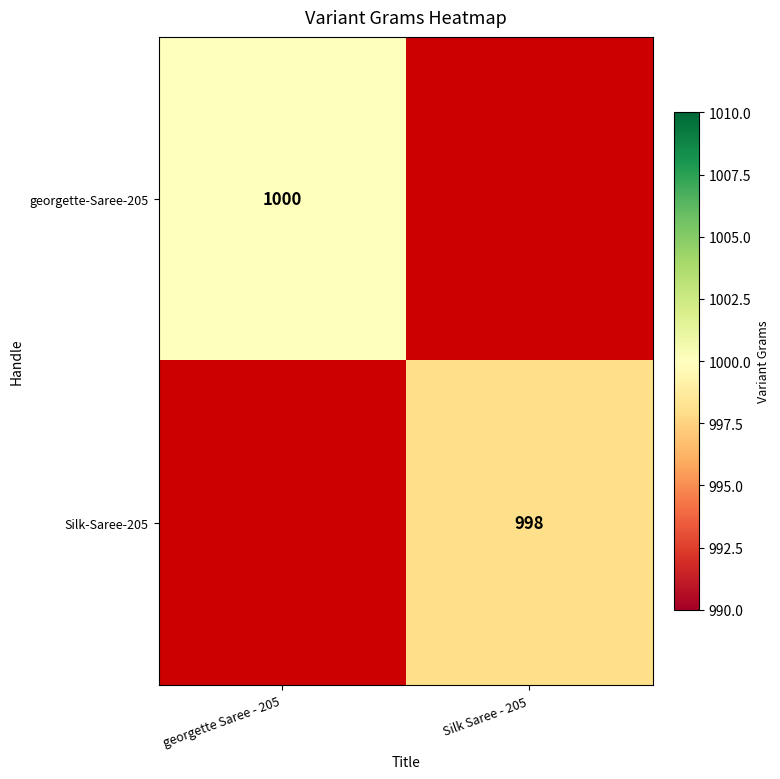

Which category has the lowest value across all series?

Silk Saree - 205